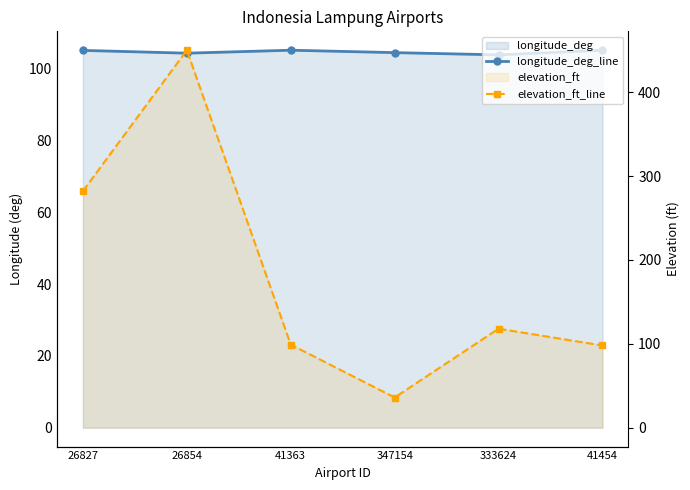

What is the difference between the maximum and second lowest values in the longitude_deg_line series?

0.8